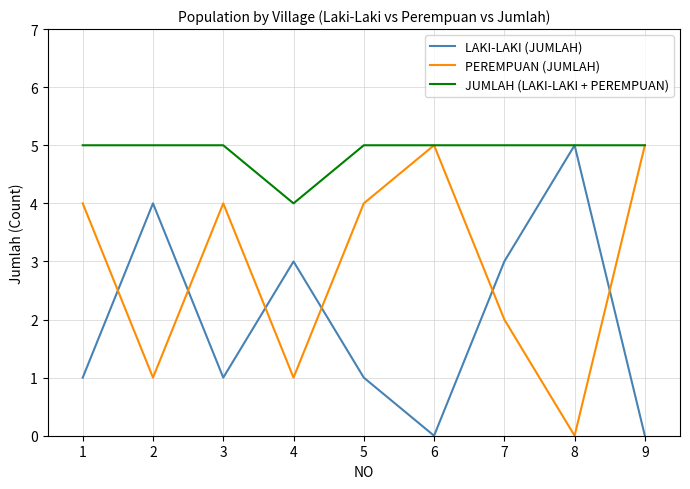

Which series has the largest total across all categories?

JUMLAH (LAKI-LAKI + PEREMPUAN)